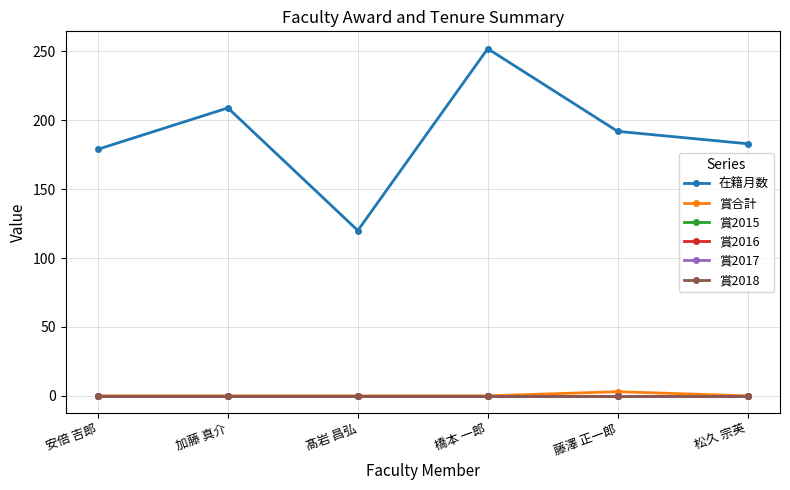

Is this an area chart (filled region under the line)?

No